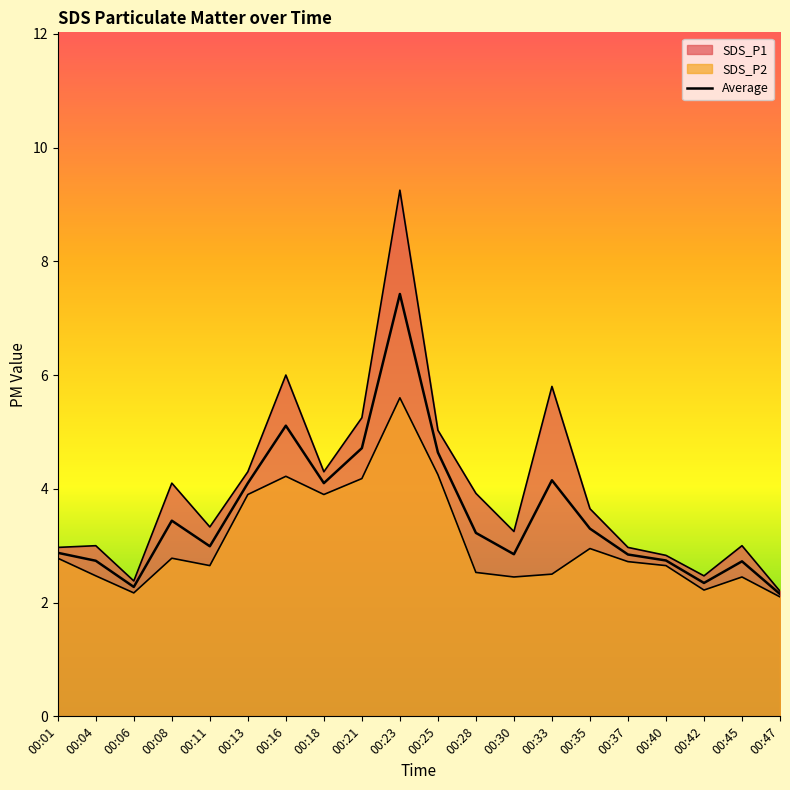

What is the change in value from 00:18 to 00:35?

-0.8